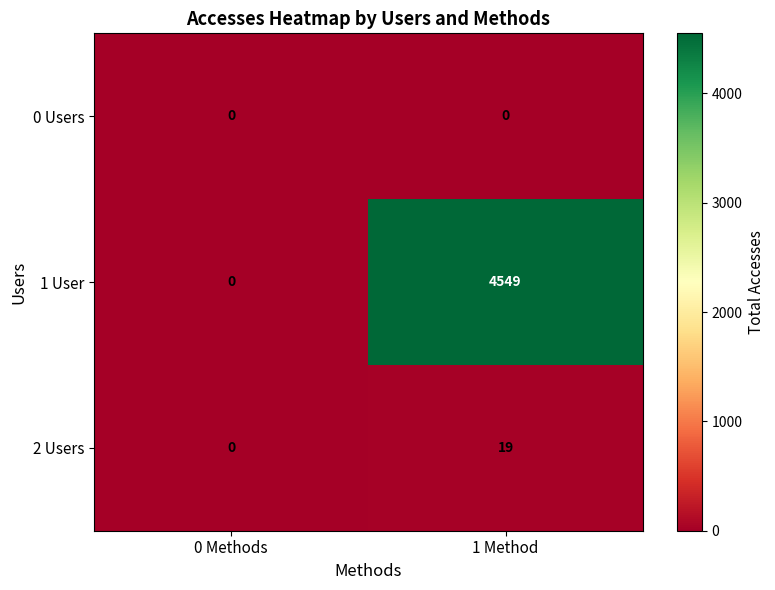

At which category is the sum across all series the highest?

1 Method